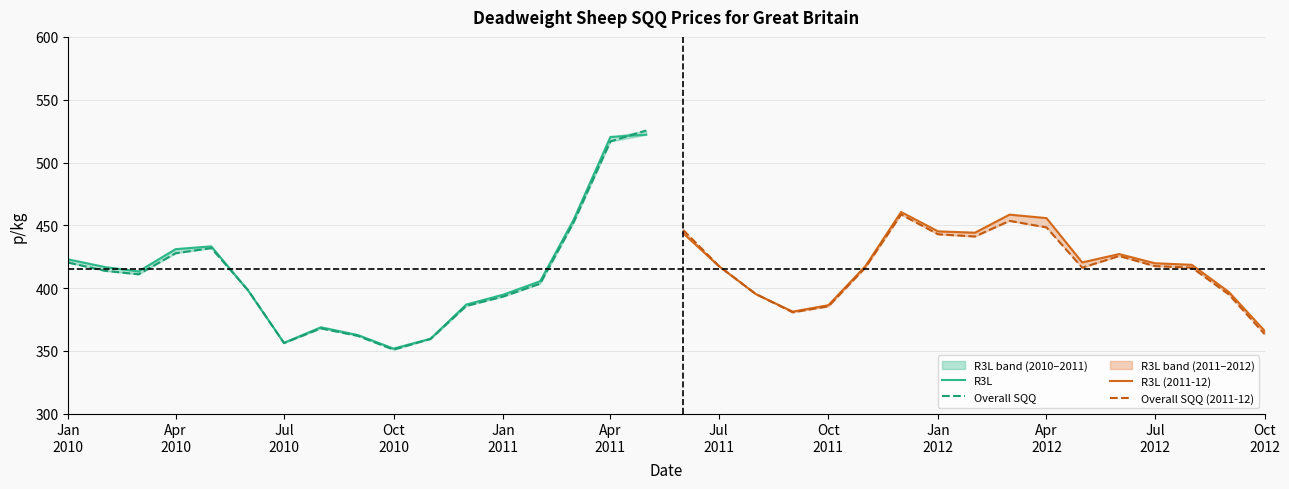

Is this an area chart (filled region under the line)?

No